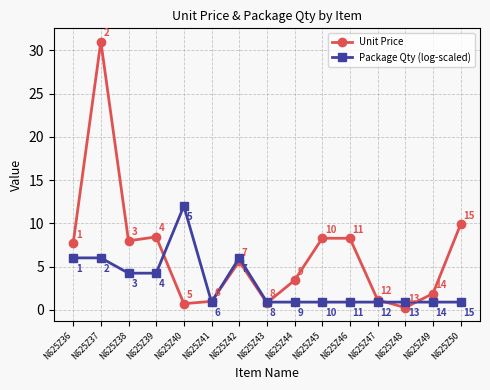

How many times do Unit Price and Package Qty (log-scaled) cross each other?

6